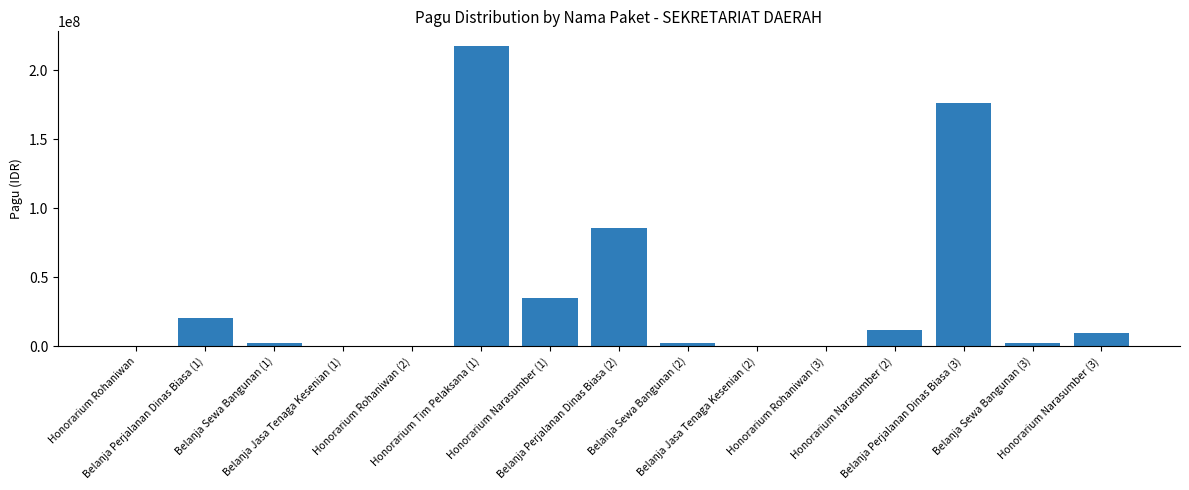

What is the maximum value shown in the chart?

217200000